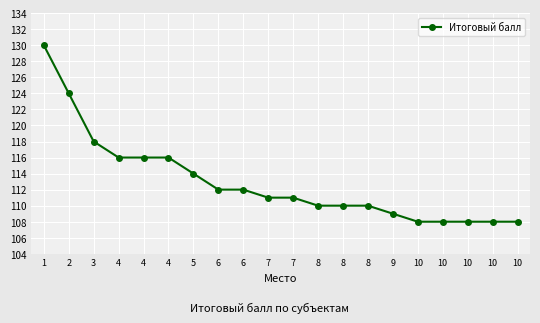

True or false: the data shows 57 at 4.

False